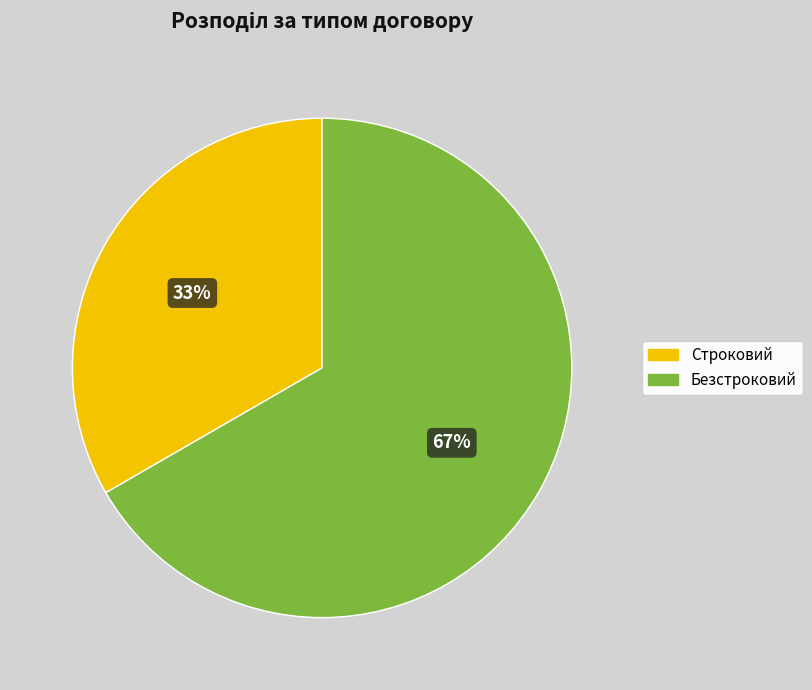

What percentage is the Строковий slice, to the nearest percent?

33%